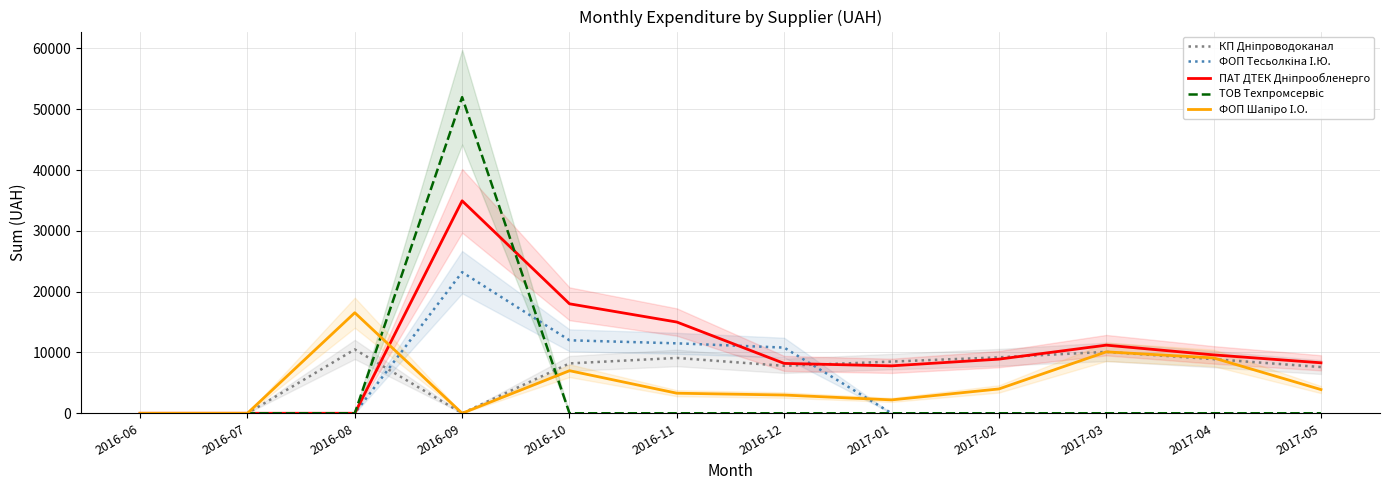

Which has a higher value, 2017-01 or 2017-04?

2017-04